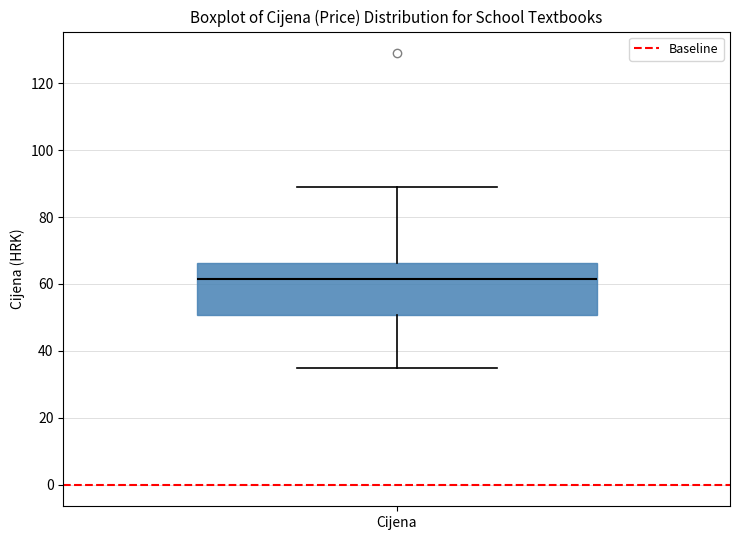

Transcribe this box plot: give where the median line is, the range the box spans, and where the two whiskers end, as read against the y-axis. The values are not printed on the chart, so give them approximately, as read against the axis.

median 62, box 50 to 66, whiskers 36 to 90